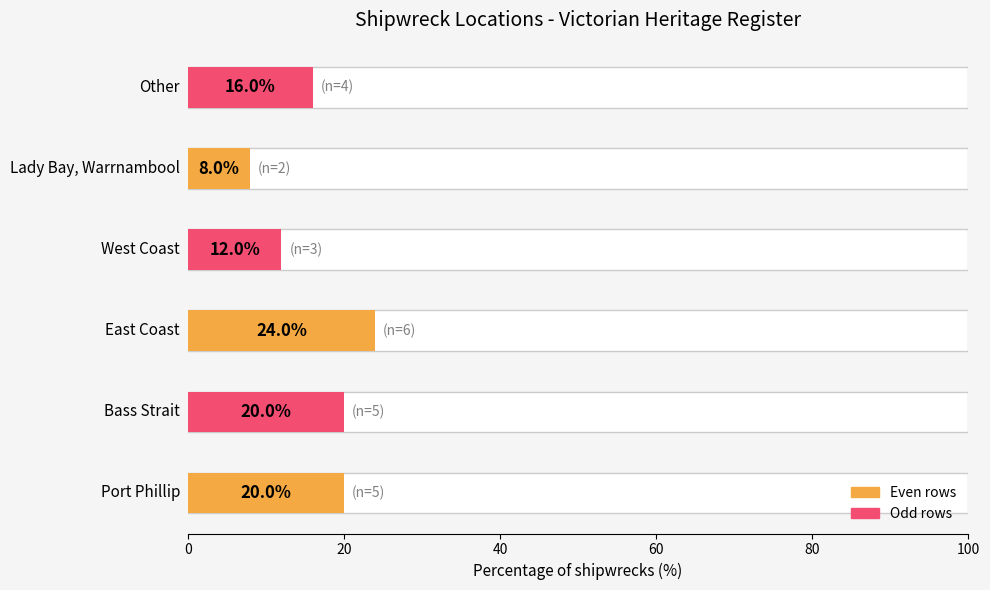

What position from the right is West Coast?

3